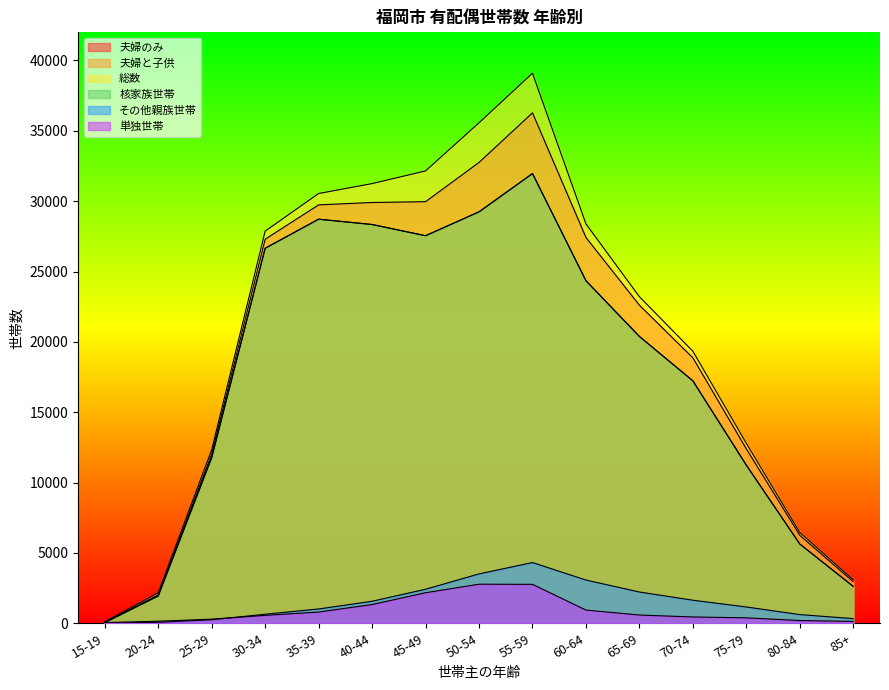

How many interior local peaks does the 夫婦のみ series have?

1